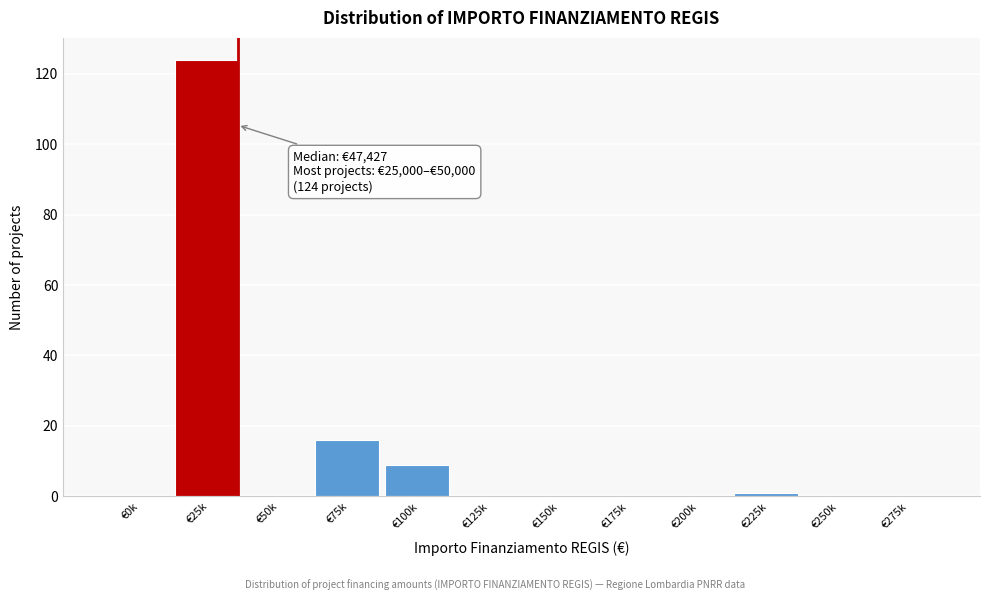

Reading left to right, list all the values displayed in this chart.

€0k=0	€25k=124	€50k=0	€75k=16	€100k=9	€125k=0	€150k=0	€175k=0	€200k=0	€225k=1	€250k=0	€275k=0